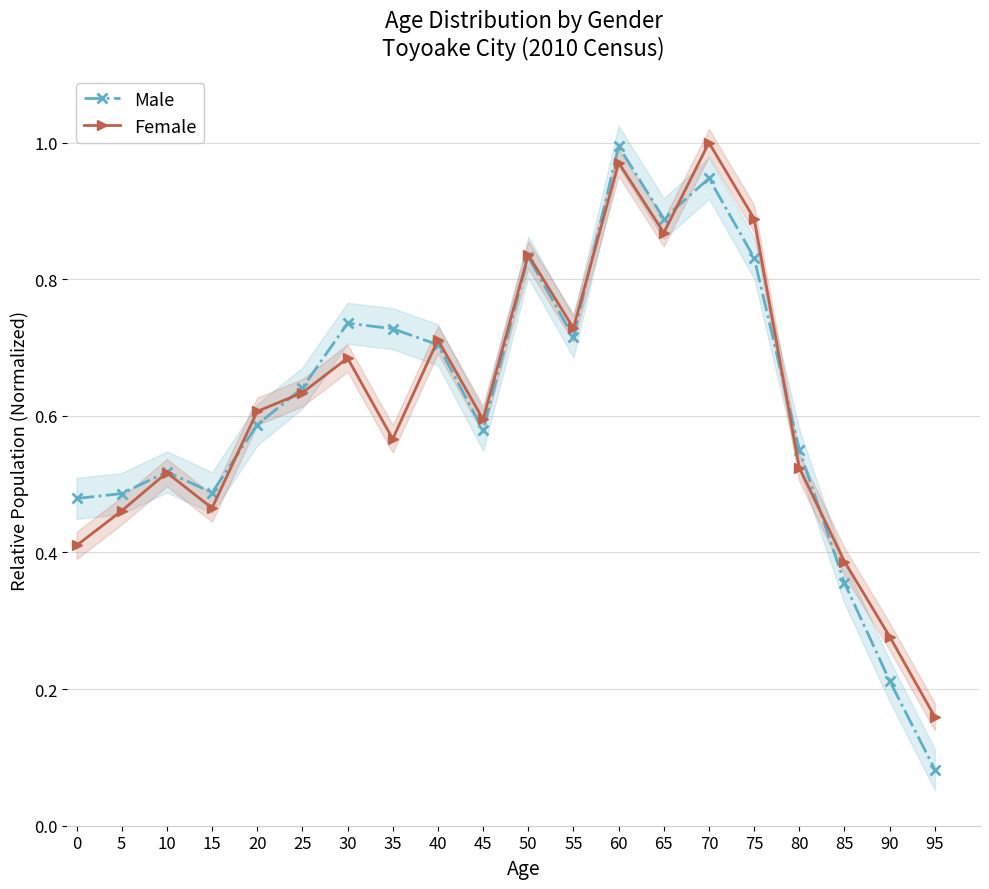

Reading left to right, transcribe all the data shown in this chart.

Male: 0.5	0.5	0.5	0.5	0.6	0.6	0.7	0.7	0.7	0.6	0.8	0.7	1.0	0.9	0.9	0.8	0.6	0.4	0.2	0.1
Female: 0.4	0.5	0.5	0.5	0.6	0.6	0.7	0.6	0.7	0.6	0.8	0.7	1.0	0.9	1.0	0.9	0.5	0.4	0.3	0.2